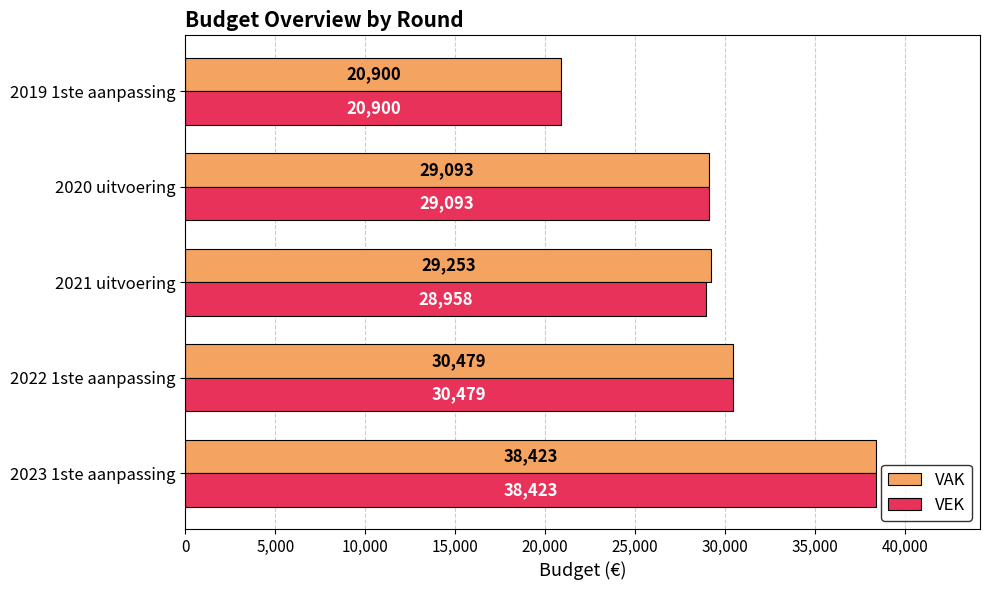

How many data points in VEK are less than 29093?

2